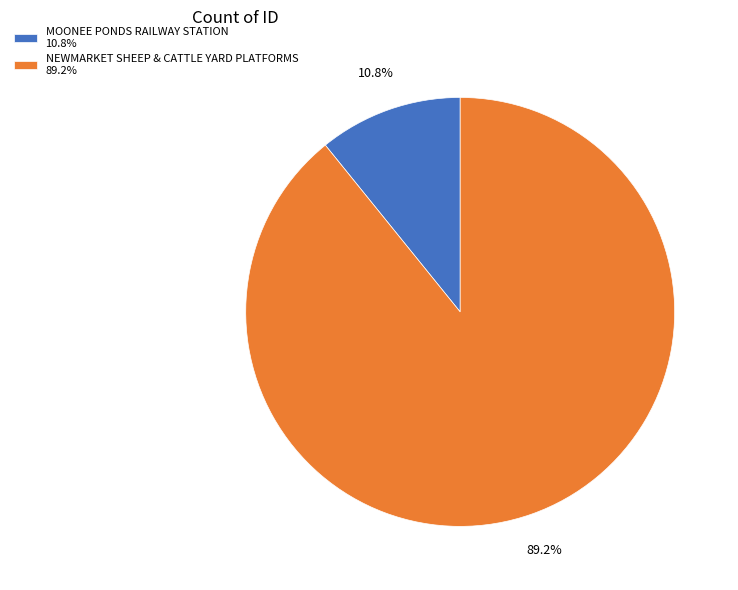

True or false: MOONEE PONDS RAILWAY STATION accounts for 11% of the total.

True